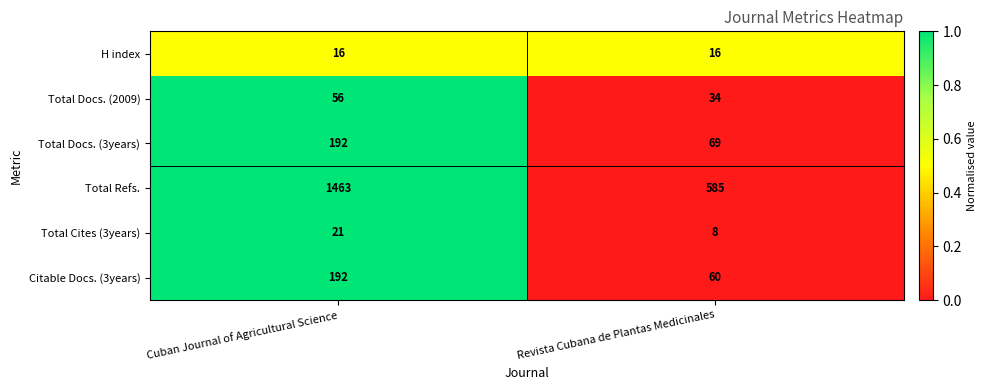

What is the average value of the Total Docs. (2009) series?

45